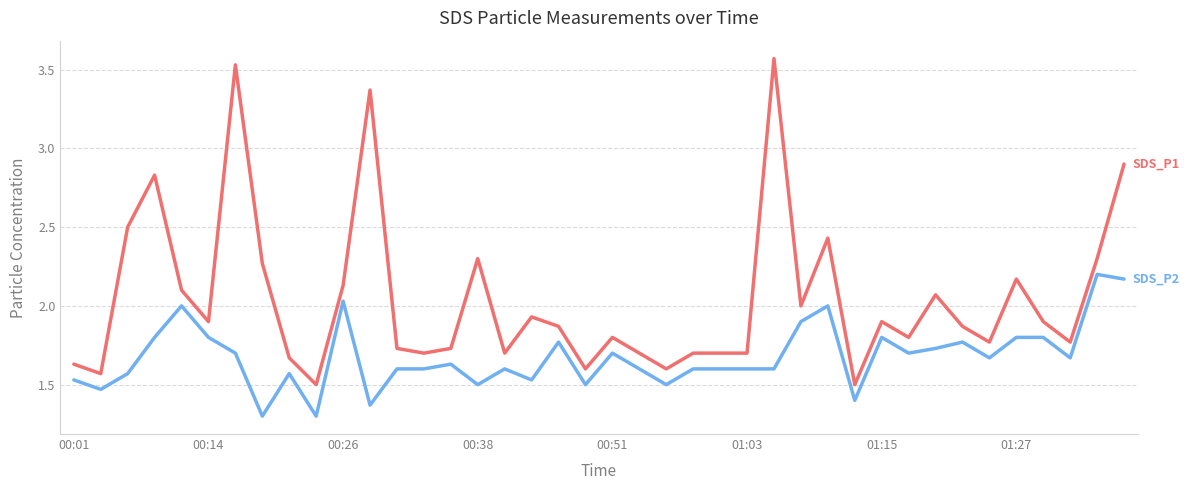

What is the smallest value displayed?

1.3